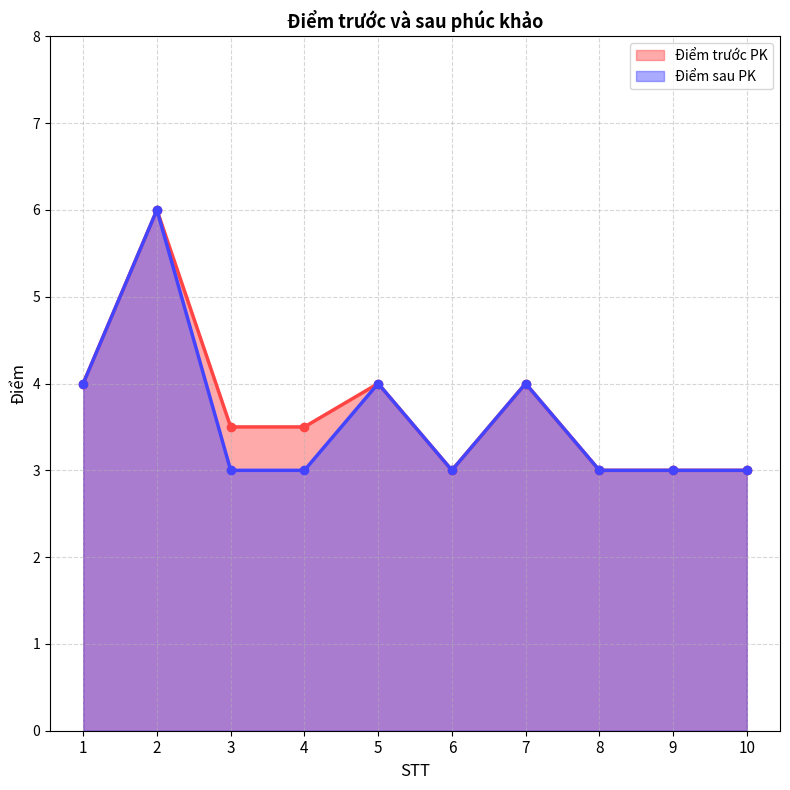

Which category has the lowest value across all series?

6